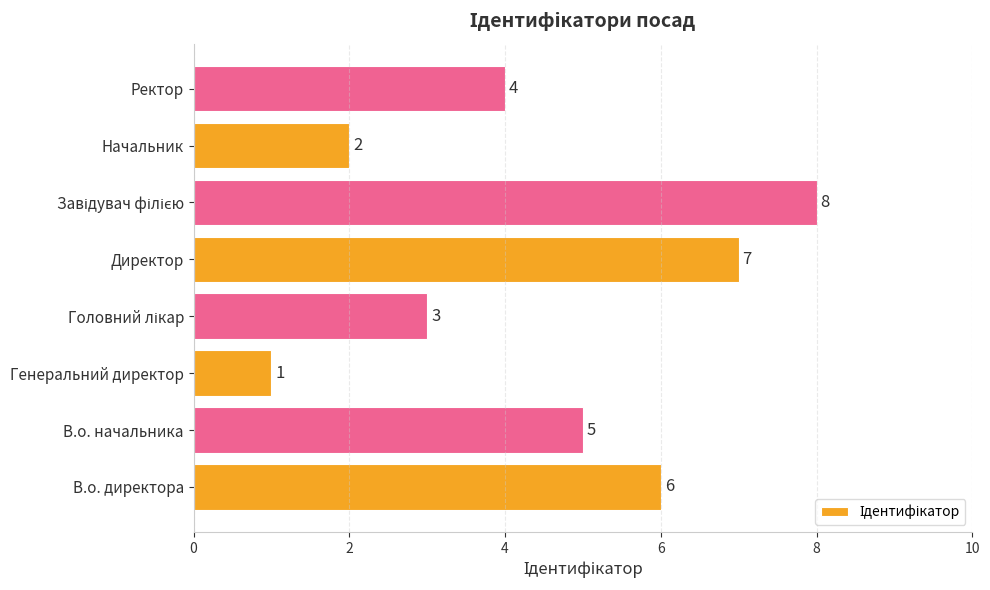

True or false: the data shows 2 at В.о. директора.

False